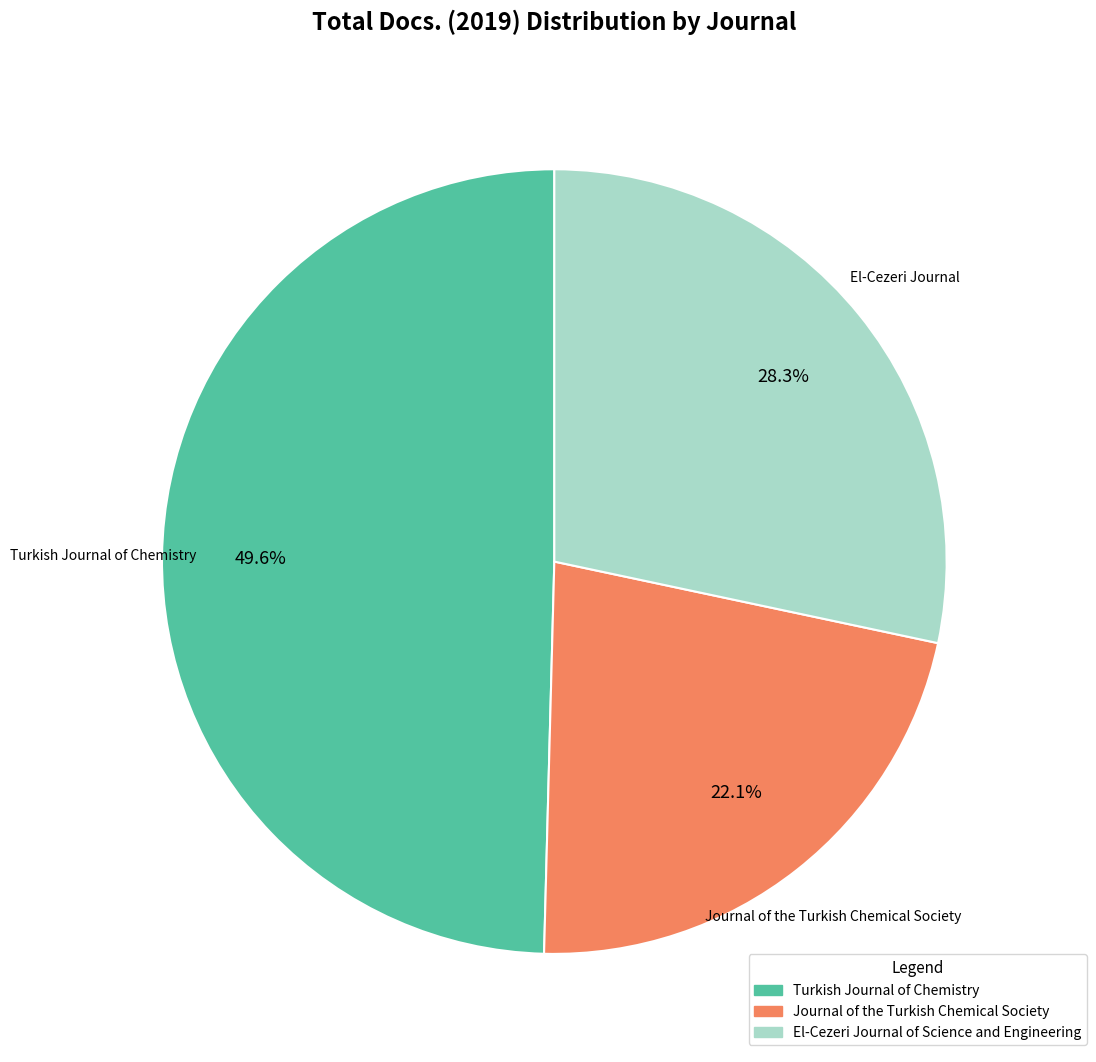

Is there a majority slice in this chart?

No